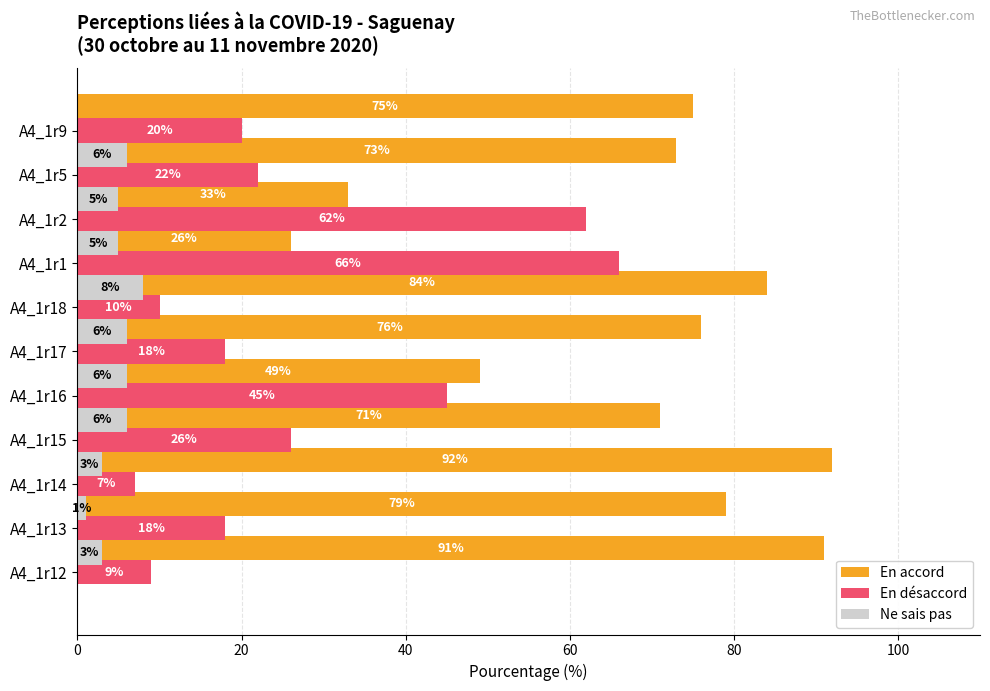

How many series are shown in this chart?

3